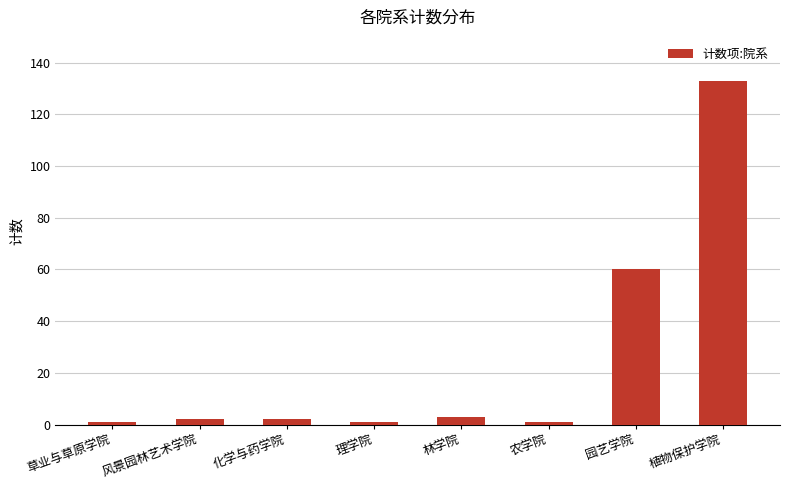

True or false: the data shows 179 at 植物保护学院.

False